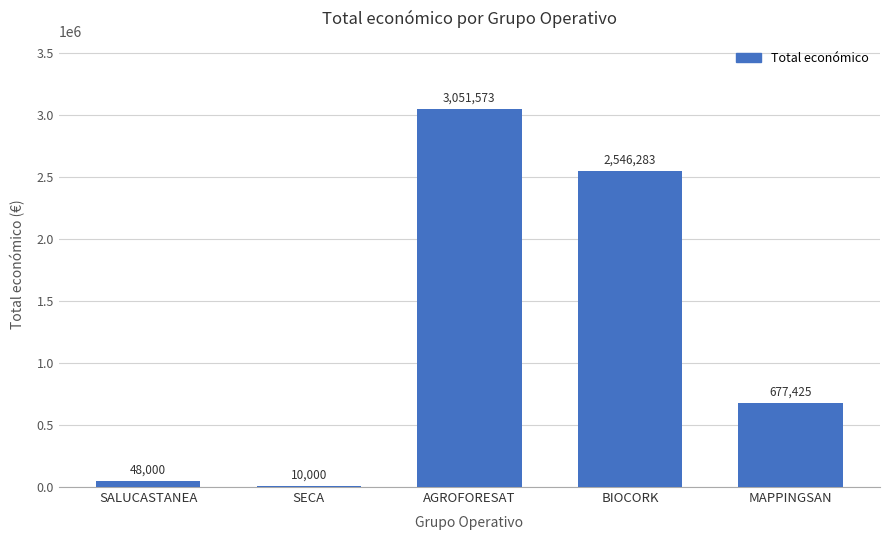

What is the approximate value at MAPPINGSAN?

677425